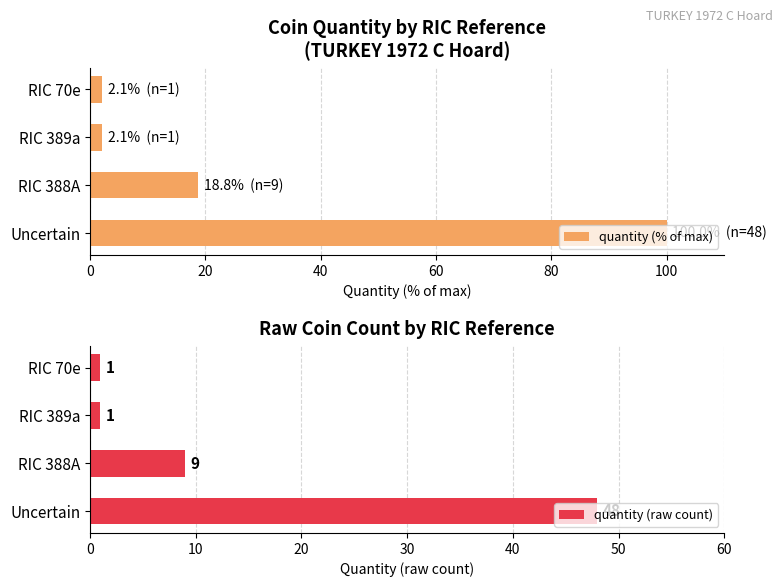

What is the minimum value for quantity (raw count)?

1